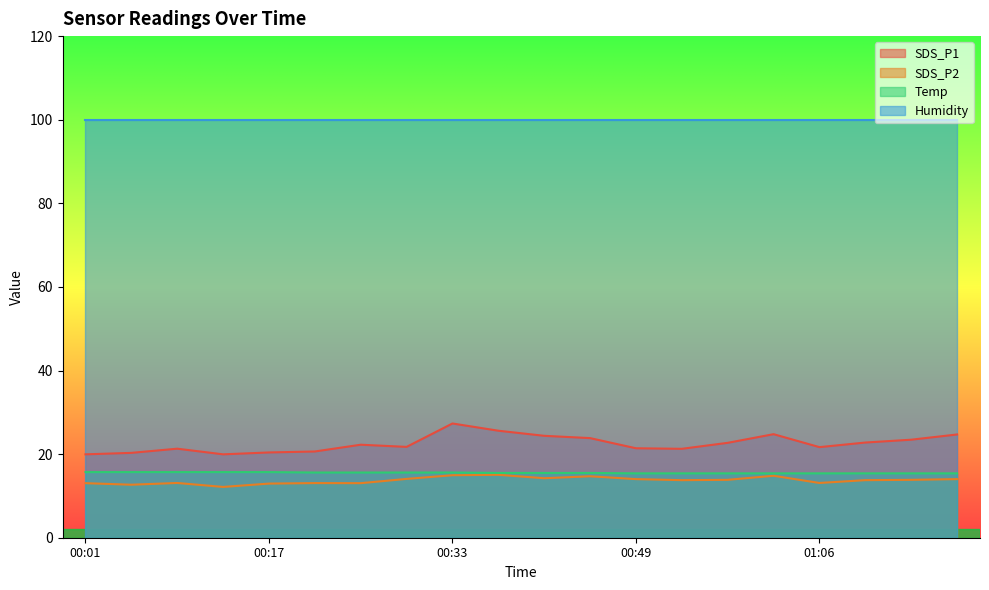

Is it true that SDS_P1 equals 25.6 at 00:37?

True